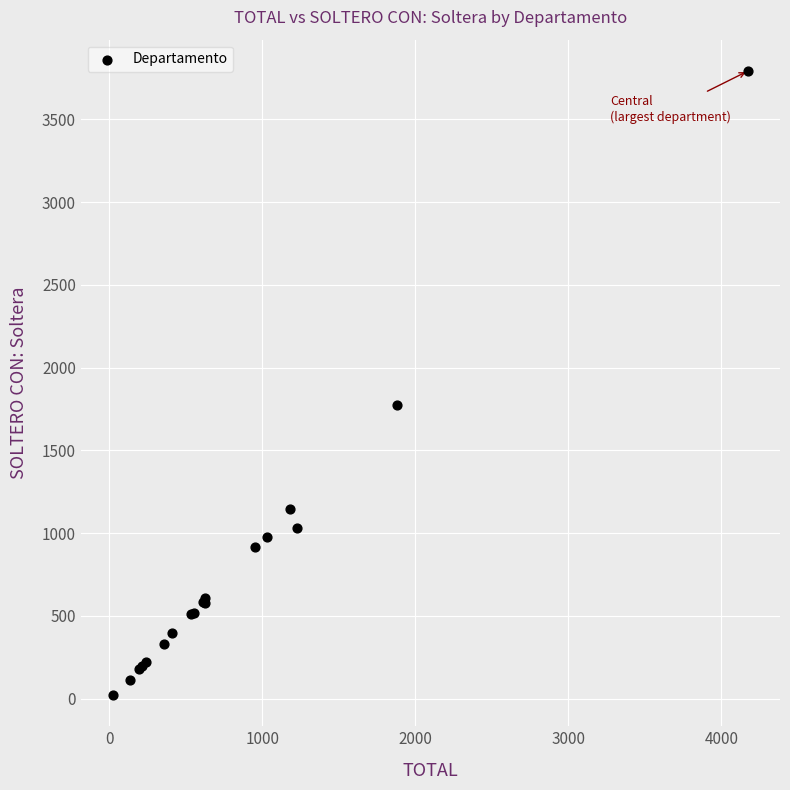

What Y value in the scatter plot is closest to 1907?

1776